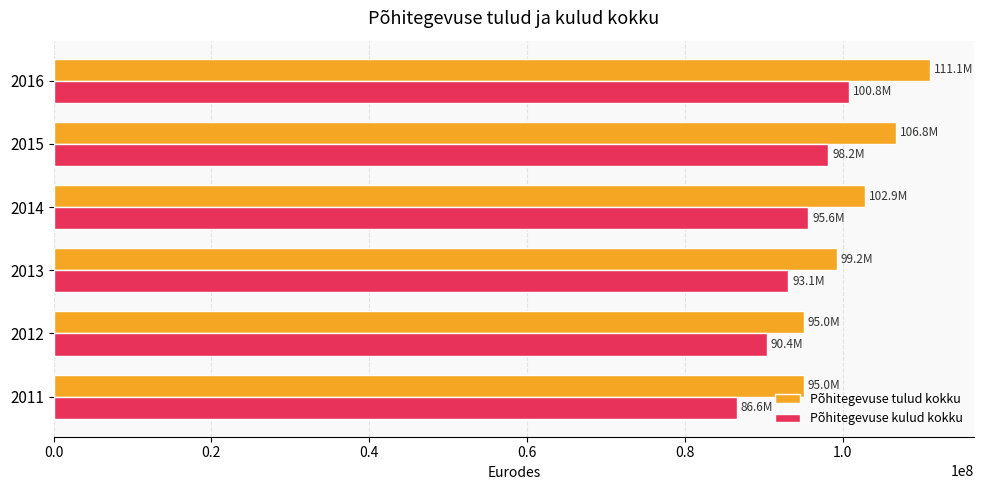

The value of Põhitegevuse kulud kokku at 2013 is 93132800.8. True or false?

True